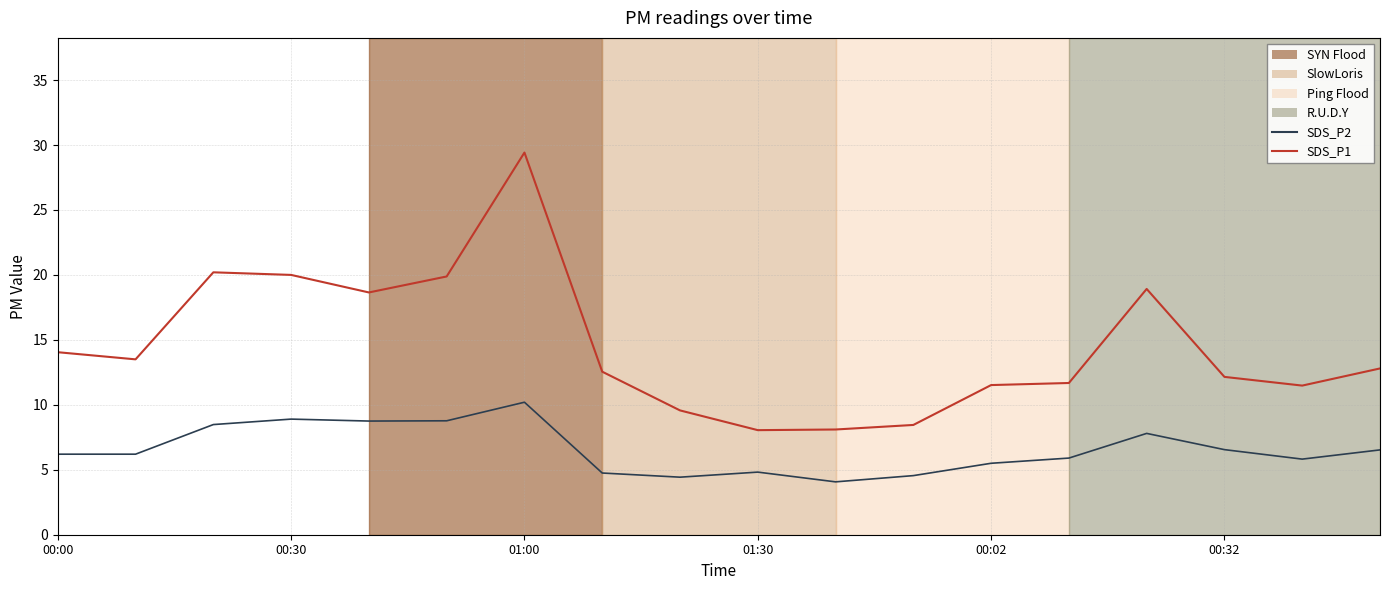

What is the highest value of the SDS_P2 series?

10.2